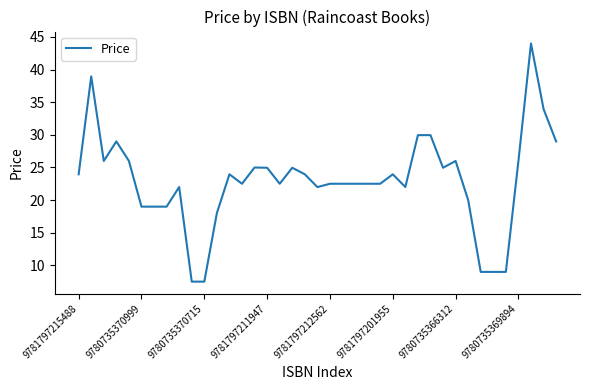

What is the minimum value shown in the chart?

7.5